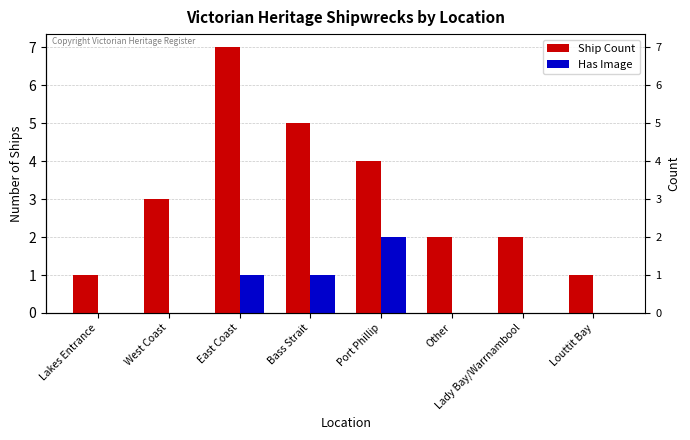

What is the sum of all Has Image values?

4